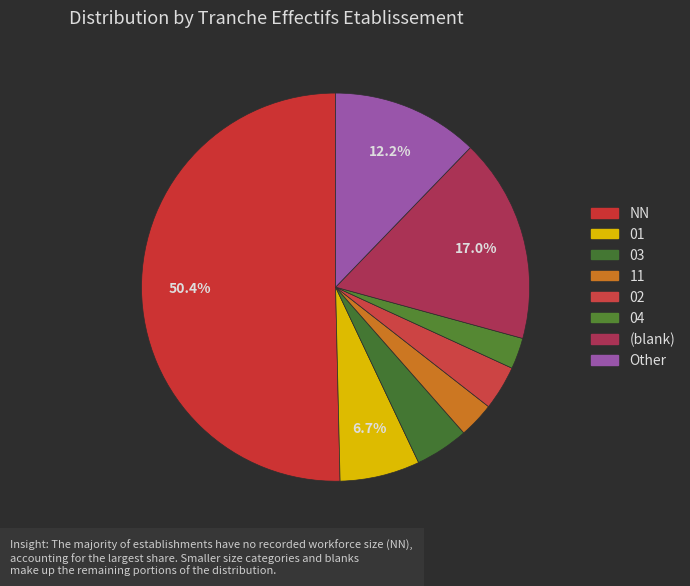

Count the number of slices in the pie.

8